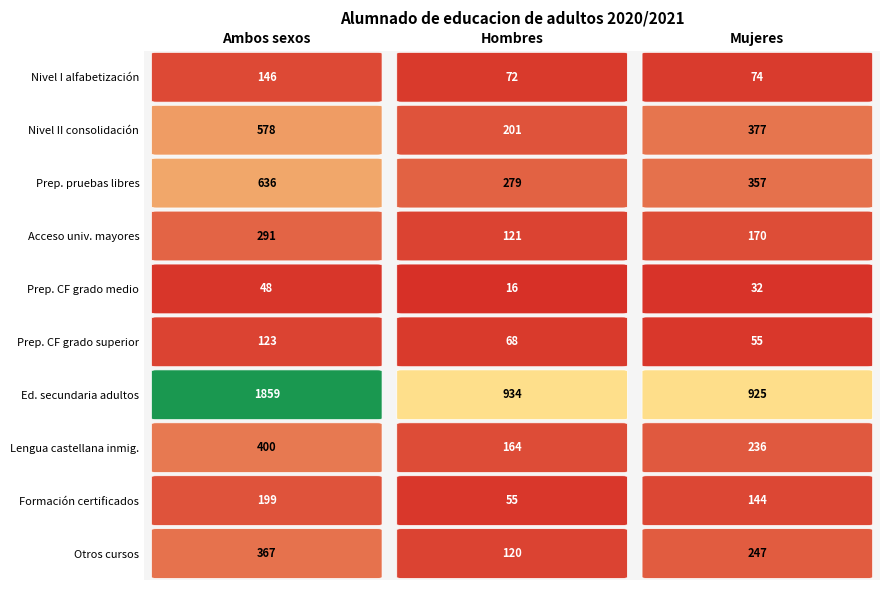

What is the spread (max minus min) of values at 1?

918